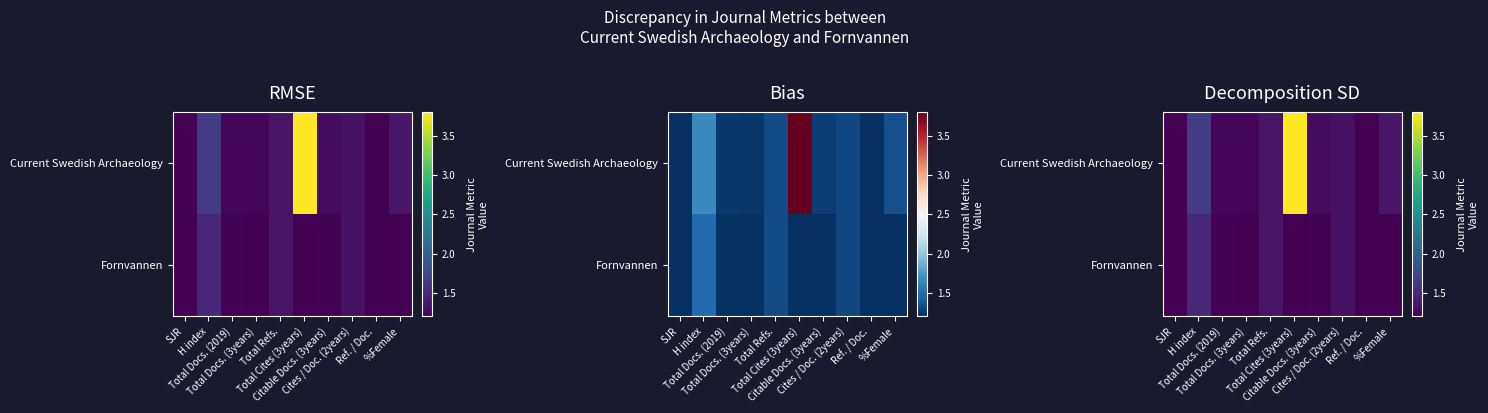

List the labels in order of Current Swedish Archaeology value, smallest first.

SJR, Ref. / Doc., Total Docs. (3years), Total Docs. (2019), Citable Docs. (3years), Cites / Doc. (2years), Total Refs., %Female, H index, Total Cites (3years)